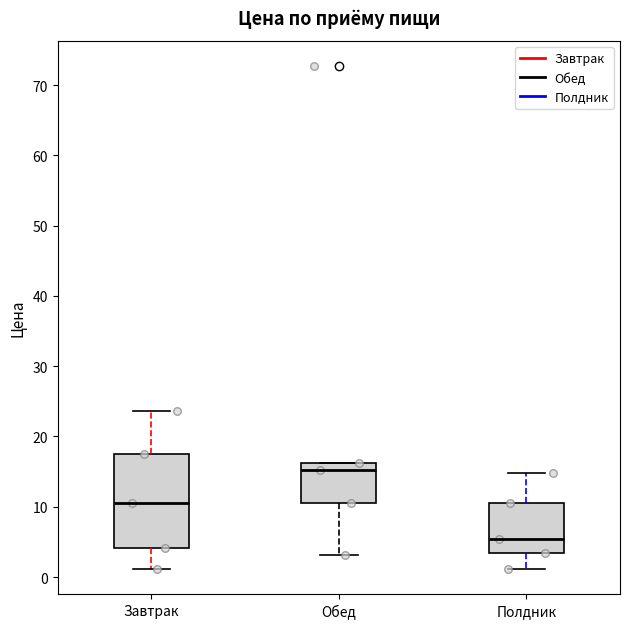

Reading left to right, transcribe this box plot: for each box, give where its median line is, the range the box spans, and where its two whiskers end, as read against the y-axis. The values are not printed on the chart, so give them approximately, as read against the axis.

Завтрак: median 11, box 4 to 18, whiskers 1 to 24
Обед: median 15, box 11 to 16, whiskers 3 to 16
Полдник: median 5, box 3 to 10, whiskers 1 to 15